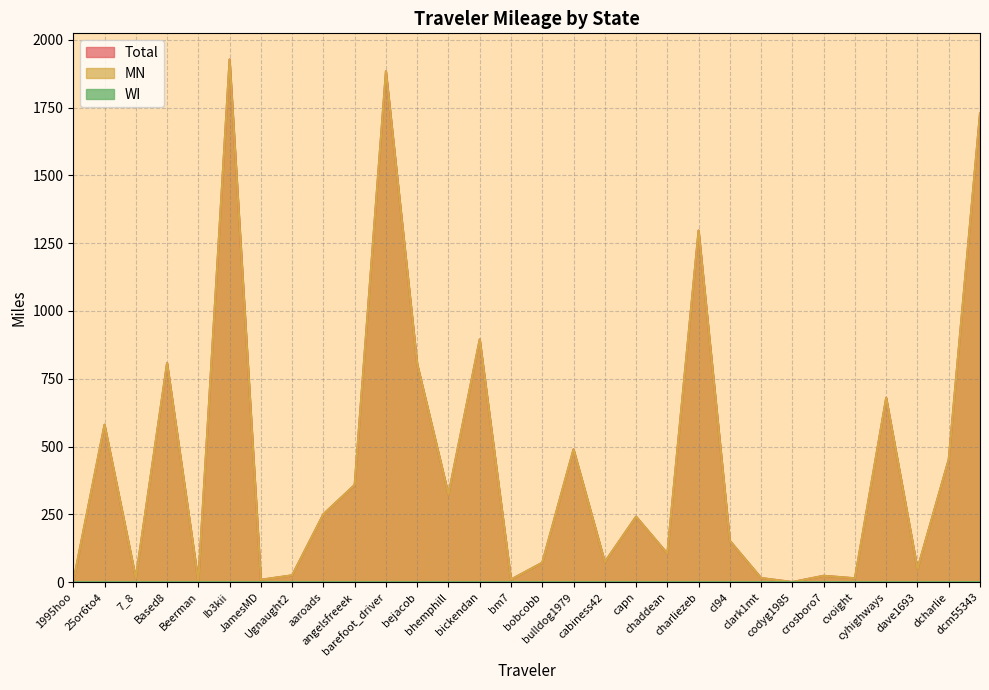

True or false: WI has a value of 0.2 at charliezeb.

False